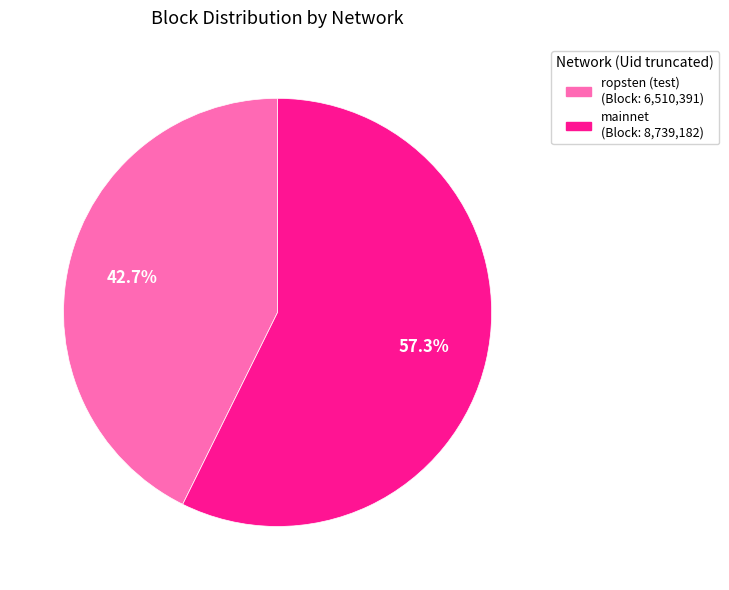

Does any single category account for the majority?

Yes